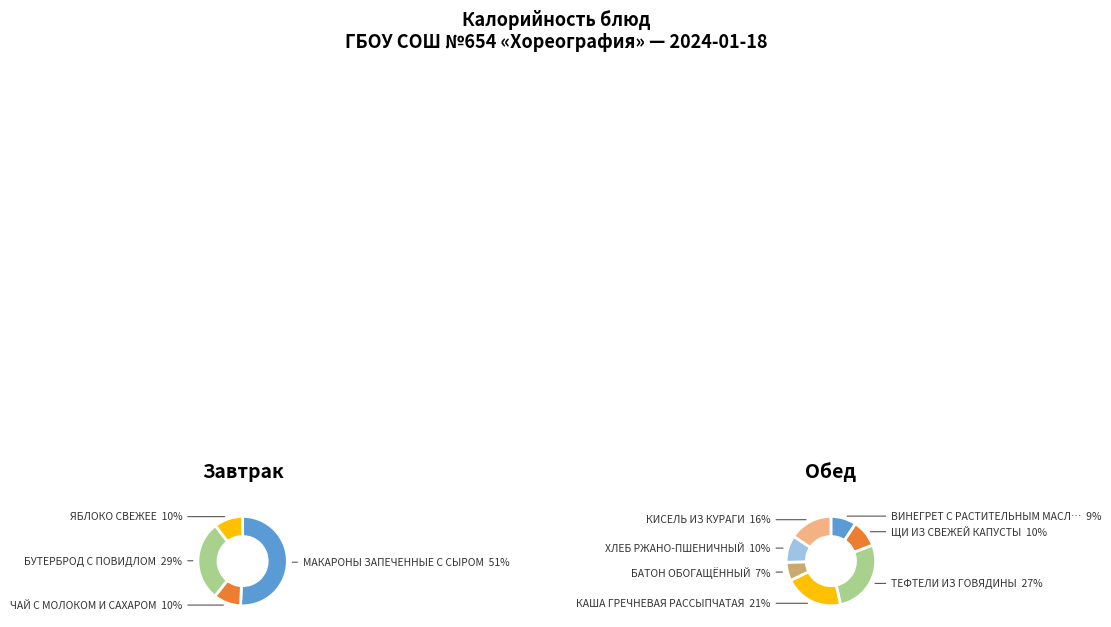

How many segments does this pie chart have?

11